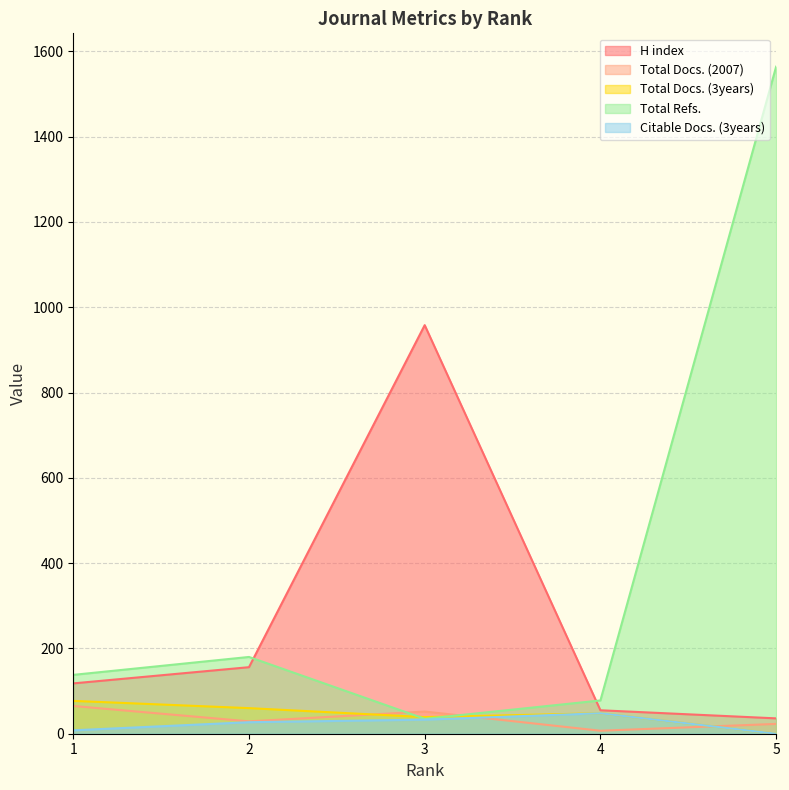

Which label corresponds to the largest value in the chart?

5